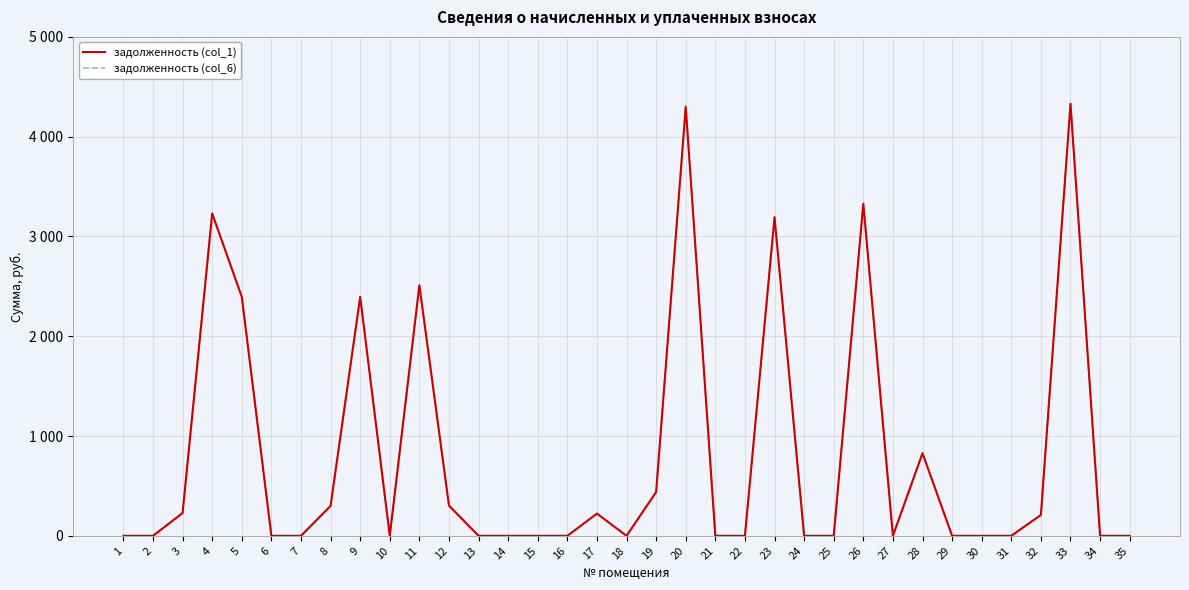

Reading left to right, extract all data points from this chart.

задолженность (col_1): 1=0.0	2=0.0	3=228.3	4=3230.4	5=2394.5	6=0.0	7=0.0	8=300.1	9=2394.5	10=0.0	11=2511.6	12=302.9	13=0.0	14=0.0	15=0.0	16=0.0	17=222.9	18=0.0	19=439.1	20=4299.6	21=0.0	22=0.0	23=3192.7	24=0.0	25=0.0	26=3328.3	27=0.0	28=828.0	29=0.0	30=0.0	31=0.0	32=209.1	33=4329.8	34=0.0	35=0.0
задолженность (col_6): 1=0.0	2=0.0	3=228.3	4=3230.4	5=2394.5	6=0.0	7=0.0	8=300.1	9=2394.5	10=0.0	11=2511.6	12=302.9	13=0.0	14=0.0	15=0.0	16=0.0	17=222.9	18=0.0	19=439.1	20=4299.6	21=0.0	22=0.0	23=3192.7	24=0.0	25=0.0	26=3328.3	27=0.0	28=828.0	29=0.0	30=0.0	31=0.0	32=209.1	33=4329.8	34=0.0	35=0.0